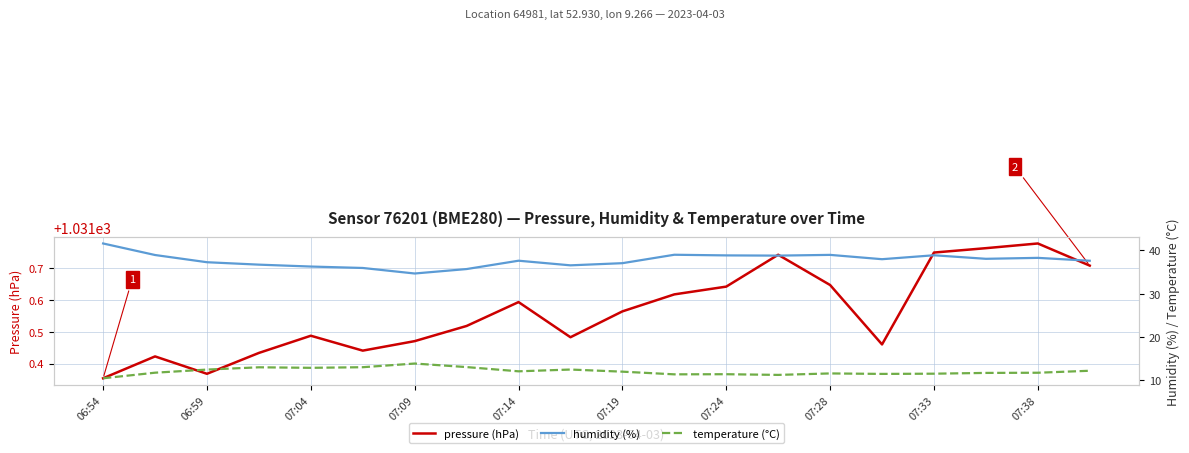

True or false: pressure (hPa) has a value of 215.2 at 07:24.

False